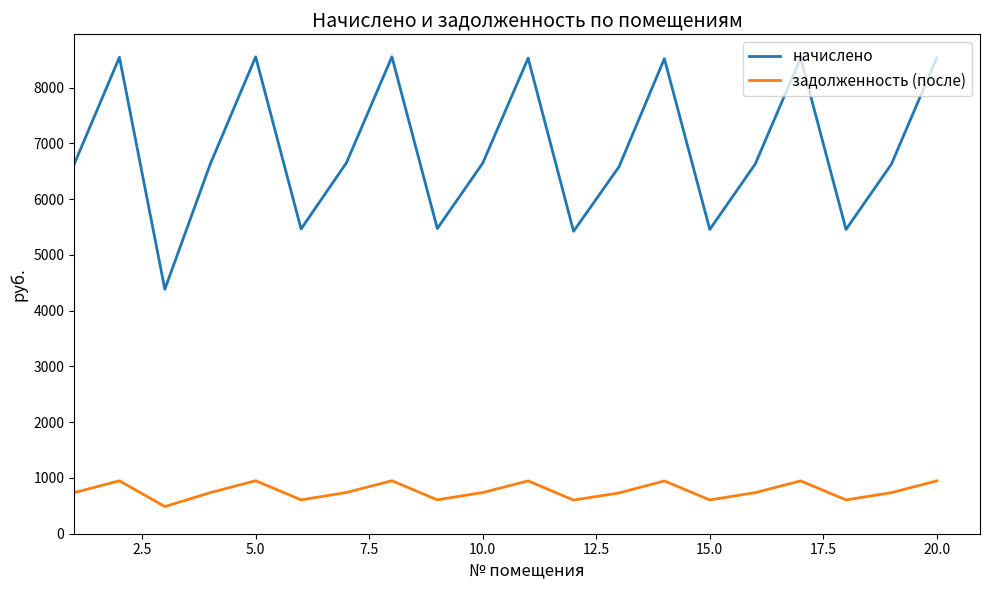

What are all the series names shown in the legend?

начислено, задолженность (после)